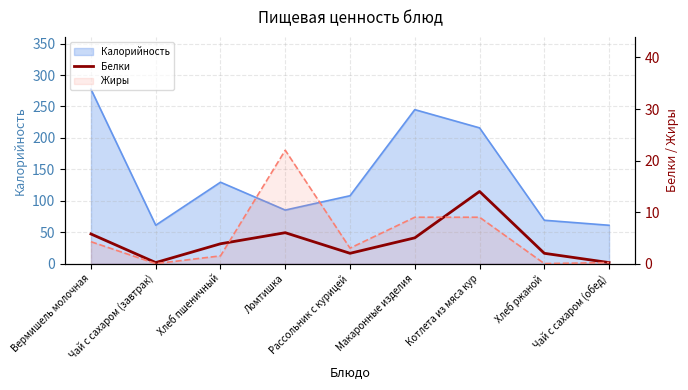

Between Котлета из мяса кур and Хлеб ржаной, which is larger?

Котлета из мяса кур